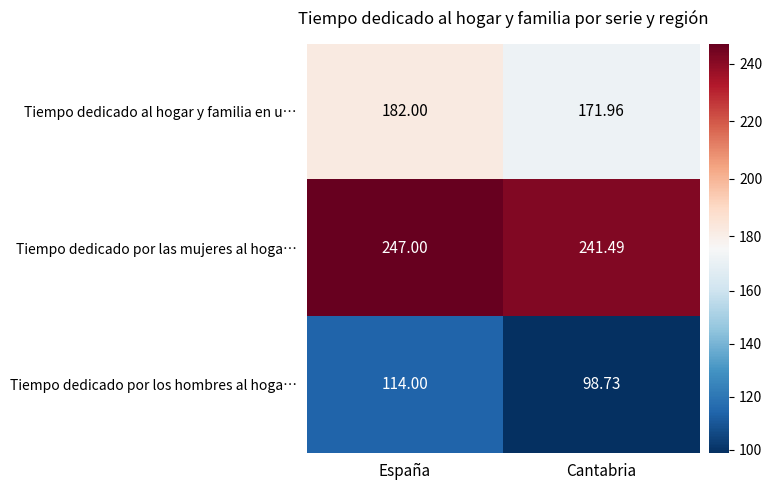

Which series changed the most between España and Cantabria?

Tiempo dedicado por los hombres al hoga…